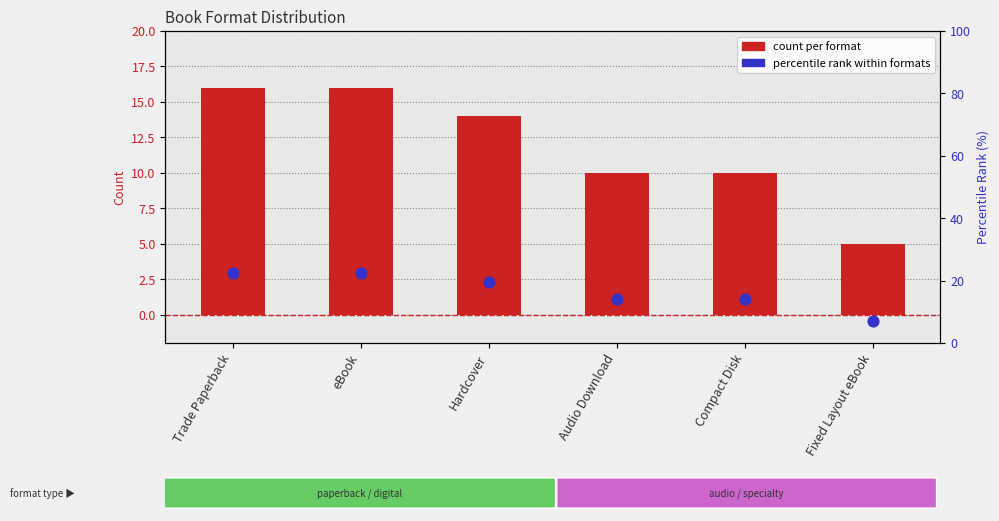

What is the total value across all series at Trade Paperback?

38.5